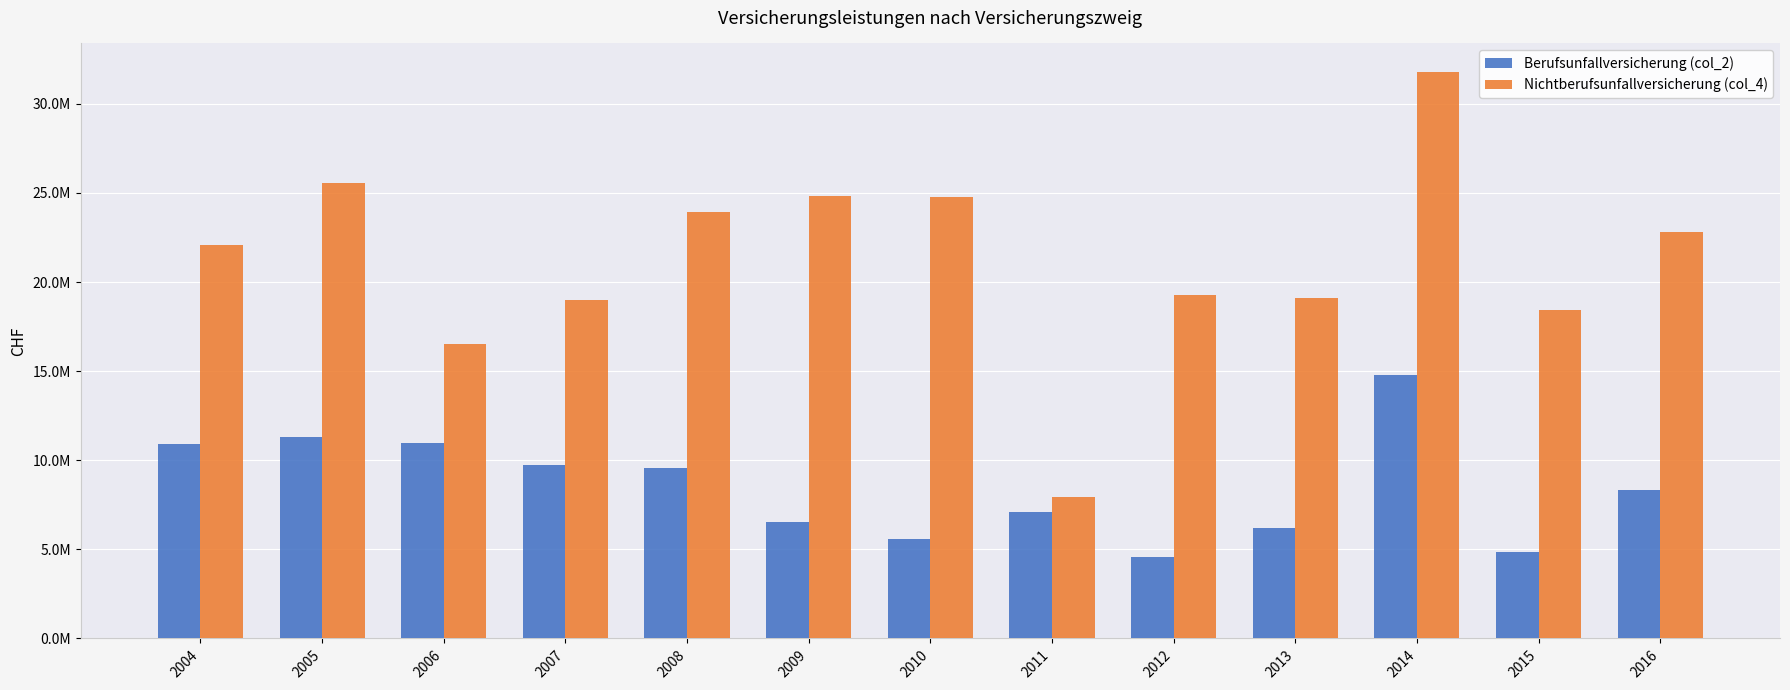

What is the sum of all Nichtberufsunfallversicherung (col_4) values?

275921094.0